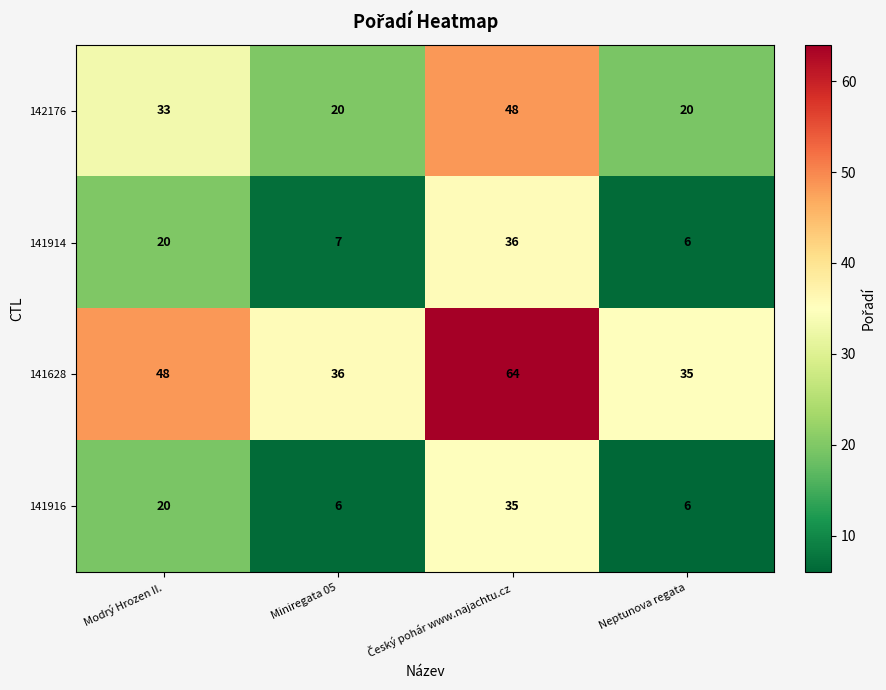

What is the average value of the 141916 series?

17